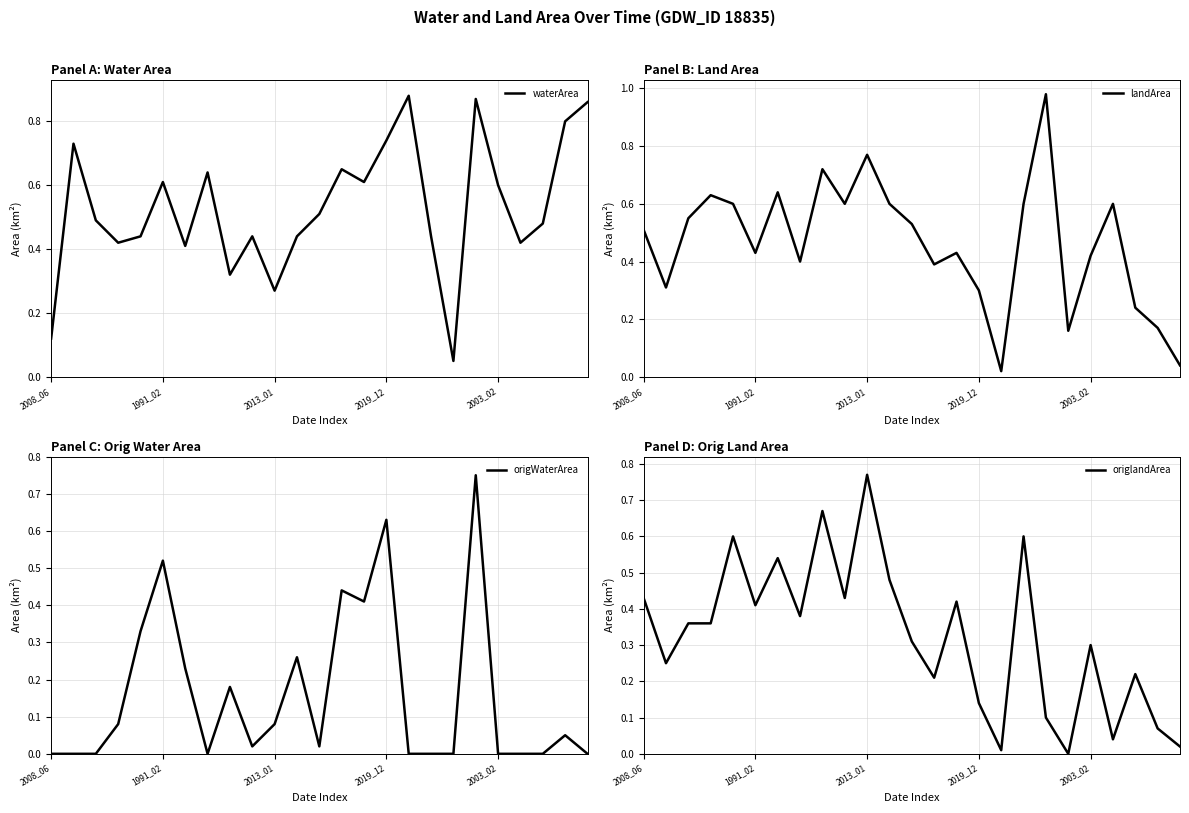

At which label does origlandArea reach its peak?

2013_01